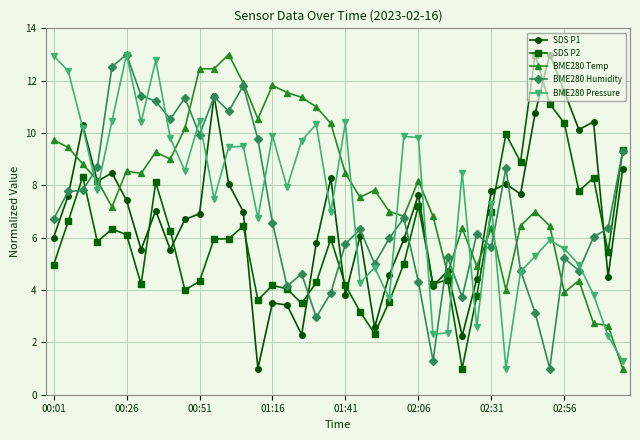

What is the value of the BME280 Temp point at the 13th from the left?

13.0